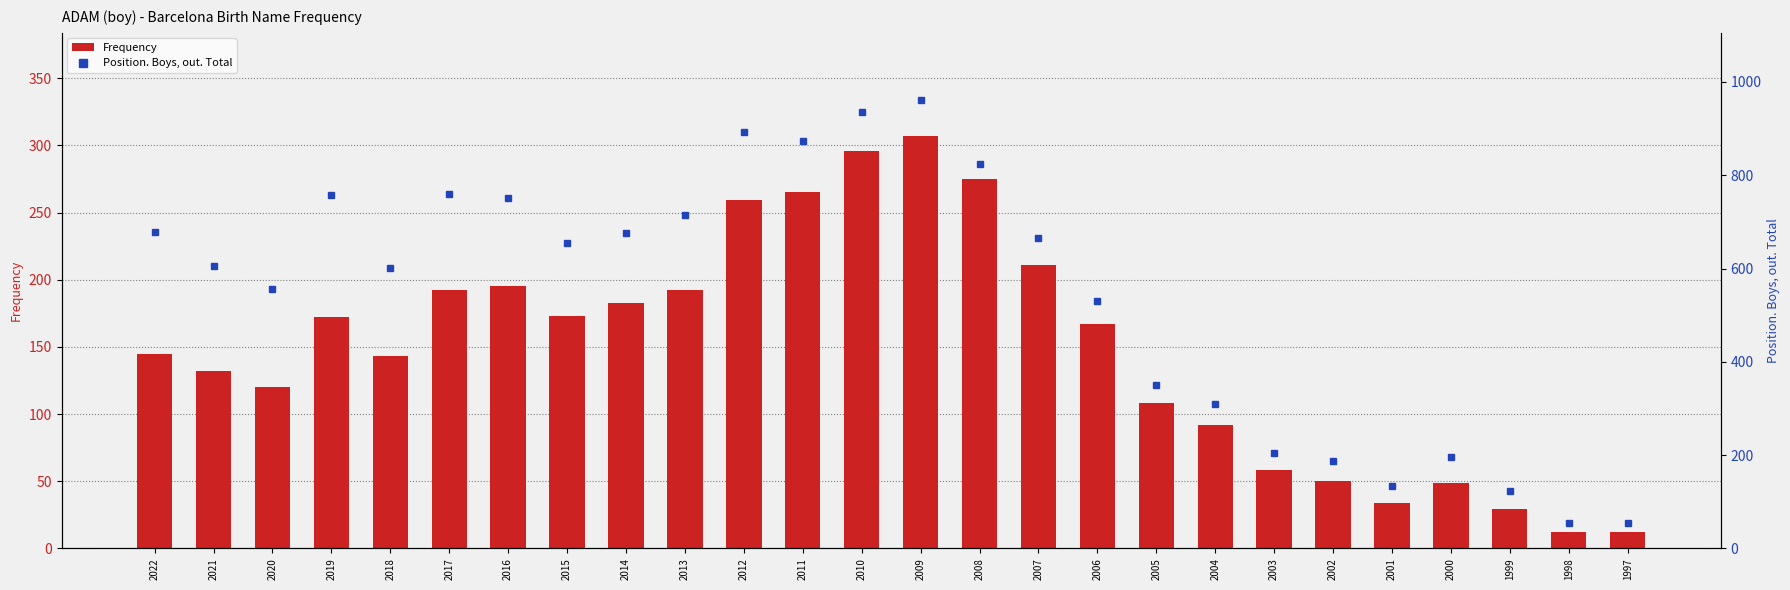

Where does the Position. Boys, out. Total series first go above 654?

2022